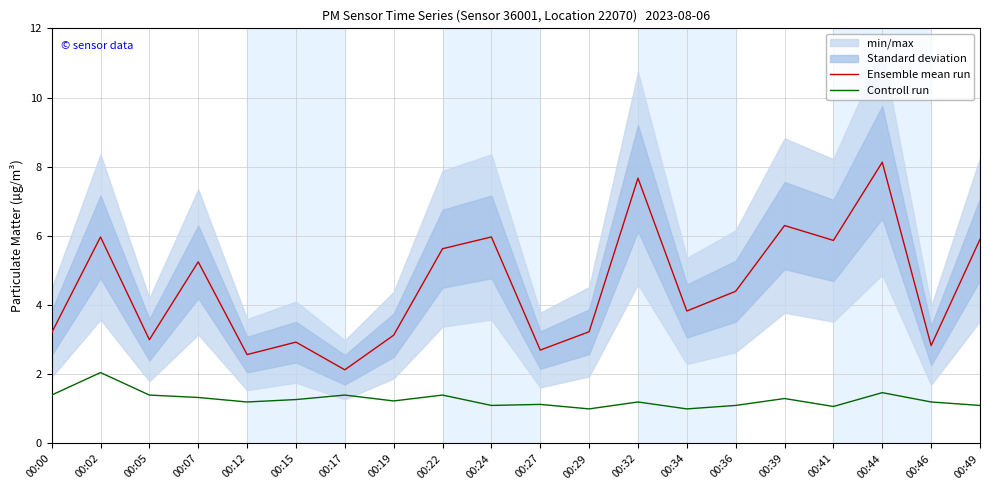

Reading left to right, transcribe all the data shown in this chart.

Ensemble mean run: 00:00=3.2	00:02=6.0	00:05=3.0	00:07=5.2	00:12=2.6	00:15=2.9	00:17=2.1	00:19=3.1	00:22=5.6	00:24=6.0	00:27=2.7	00:29=3.2	00:32=7.7	00:34=3.8	00:36=4.4	00:39=6.3	00:41=5.9	00:44=8.1	00:46=2.8	00:49=5.9
Controll run: 00:00=1.4	00:02=2.0	00:05=1.4	00:07=1.3	00:12=1.2	00:15=1.3	00:17=1.4	00:19=1.2	00:22=1.4	00:24=1.1	00:27=1.1	00:29=1.0	00:32=1.2	00:34=1.0	00:36=1.1	00:39=1.3	00:41=1.1	00:44=1.5	00:46=1.2	00:49=1.1